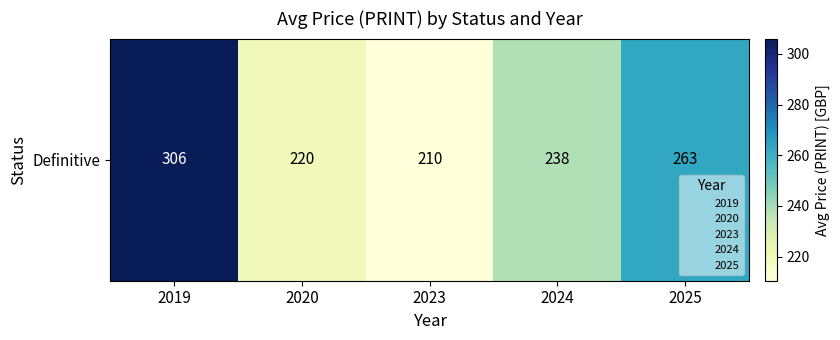

Reading left to right, what are all the values shown in this chart?

2019=306.0	2020=220.0	2023=210.5	2024=238.0	2025=262.9